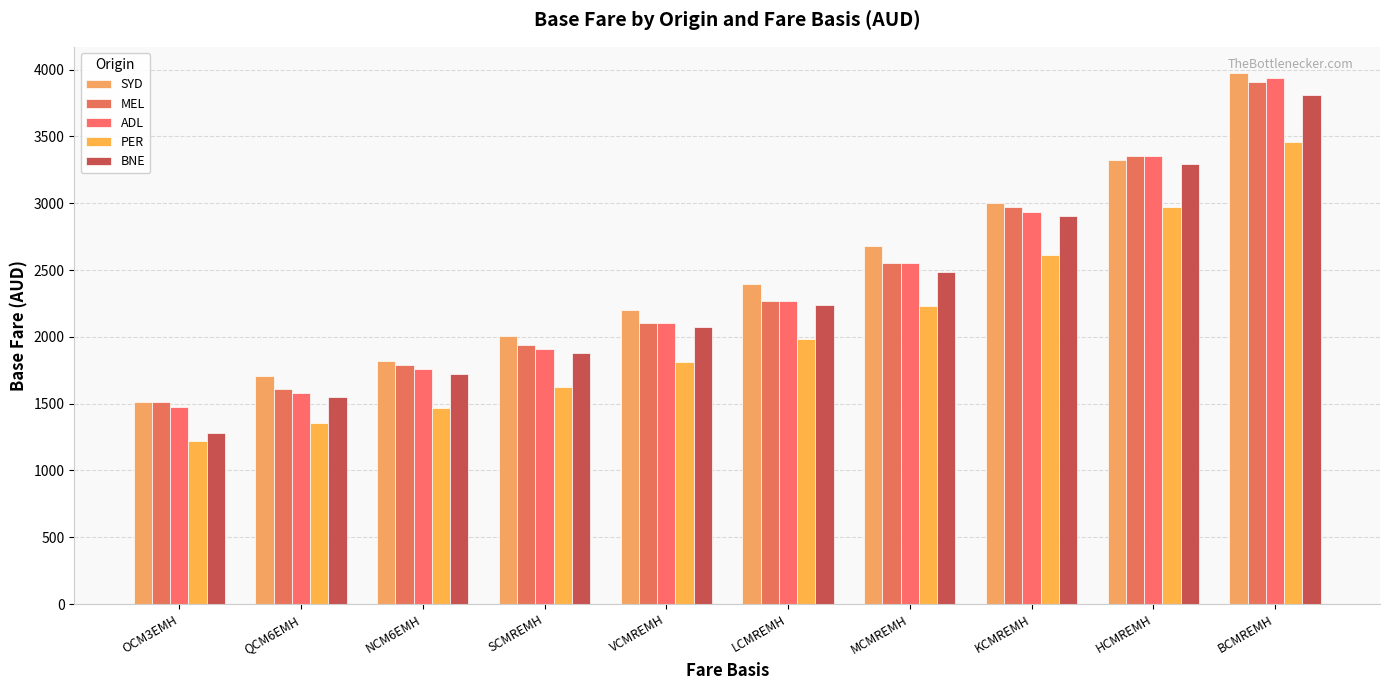

What value does the BNE series have at HCMREMH?

3290